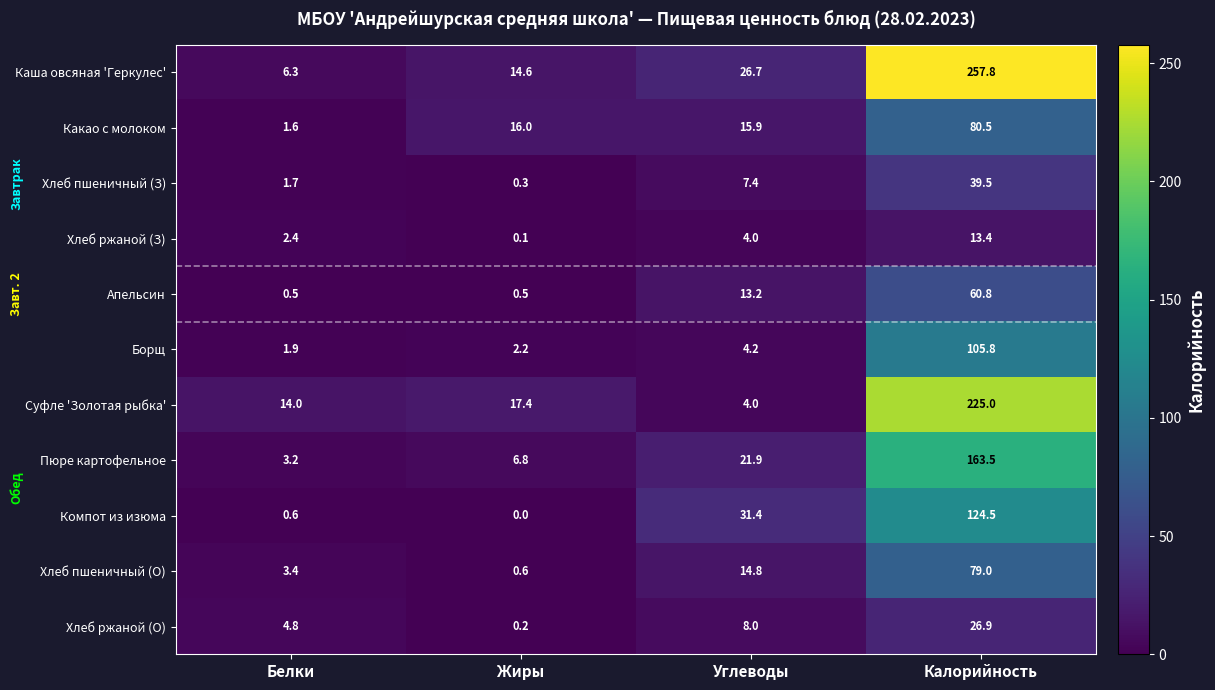

At which category does the chart reach its peak across all series?

Калорийность